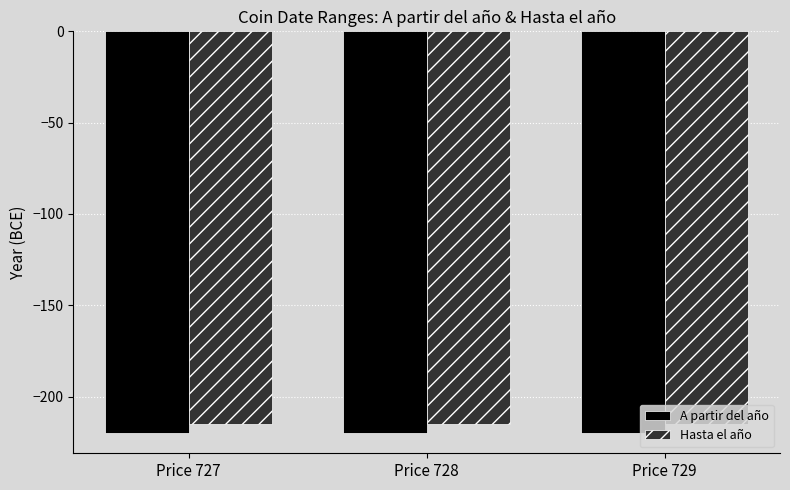

Reading left to right, transcribe all the data shown in this chart.

A partir del año: -220	-220	-220
Hasta el año: -215	-215	-215